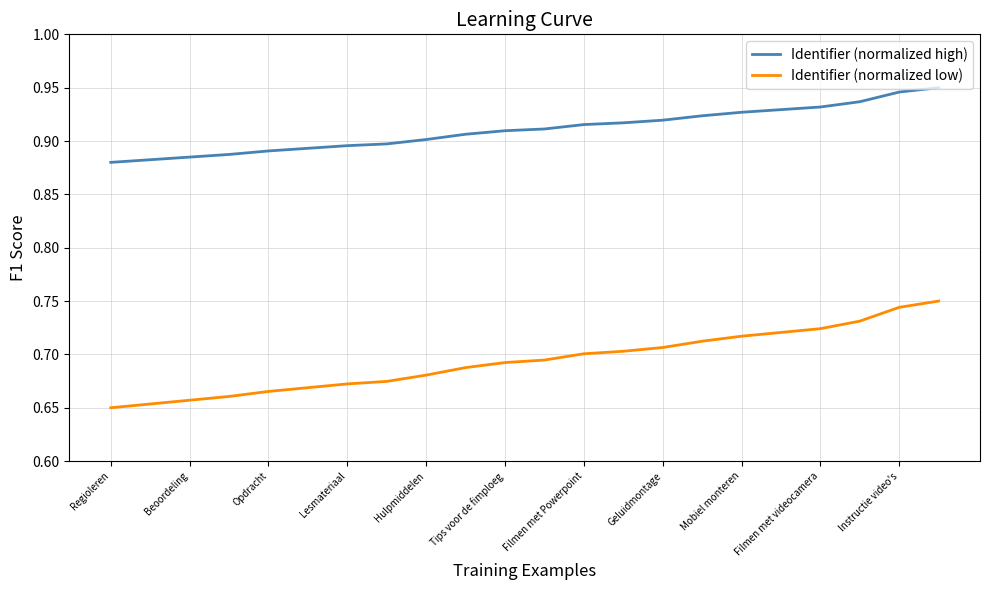

Which series has the widest spread of values?

Identifier (normalized low)